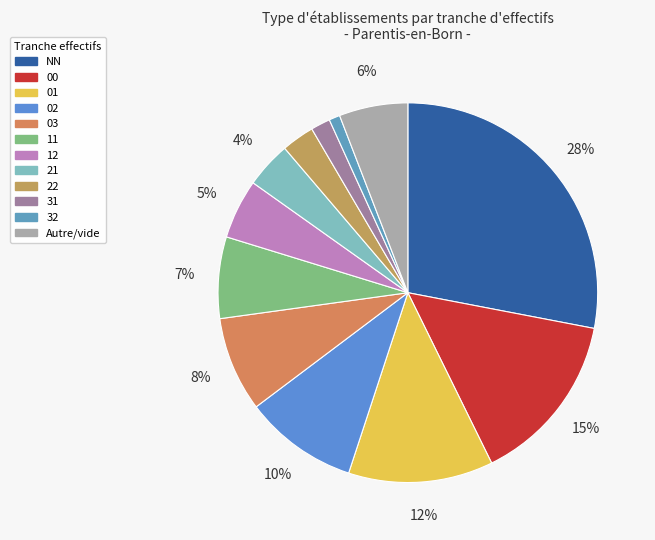

Which category has the smallest portion of the pie?

32